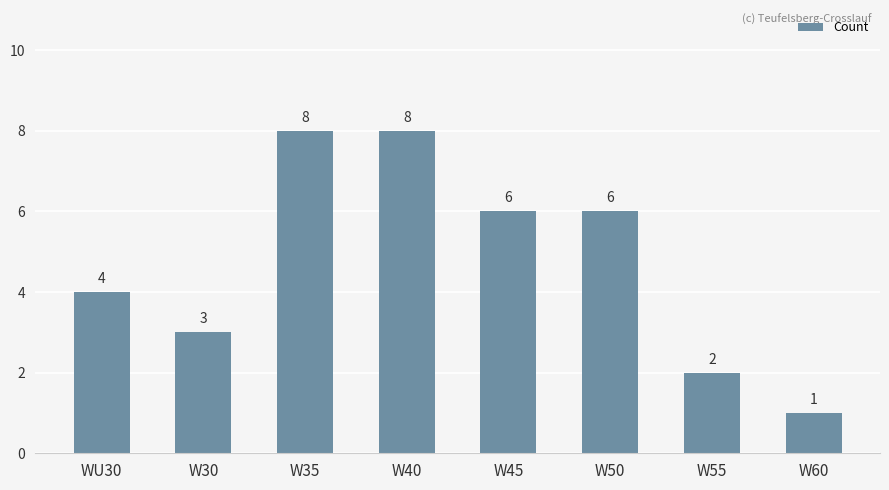

Is it true that the value at W45 is 10?

False